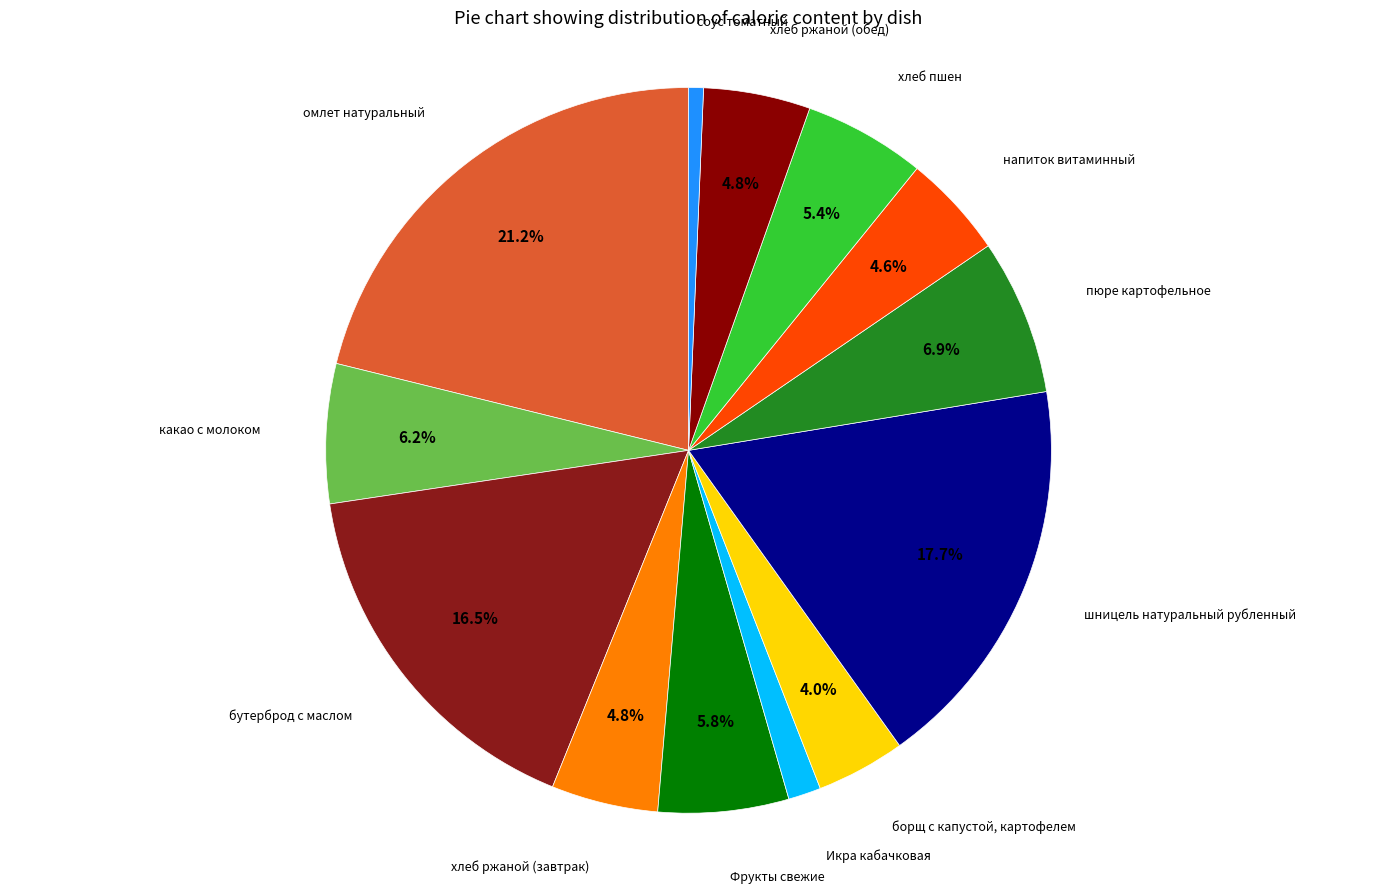

How many slices are in this pie chart?

13